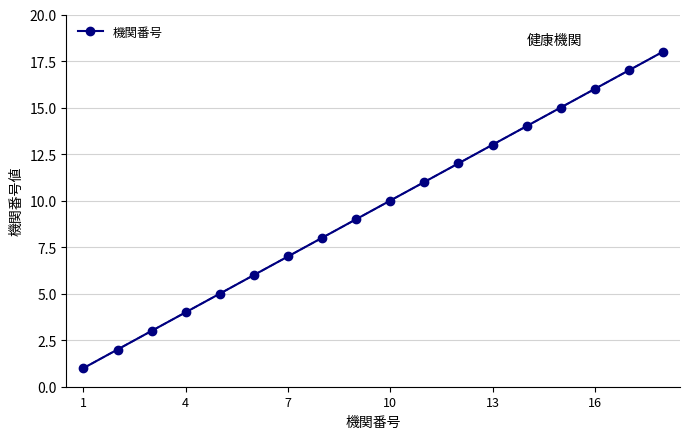

What is the highest value of the 機関番号 series?

18